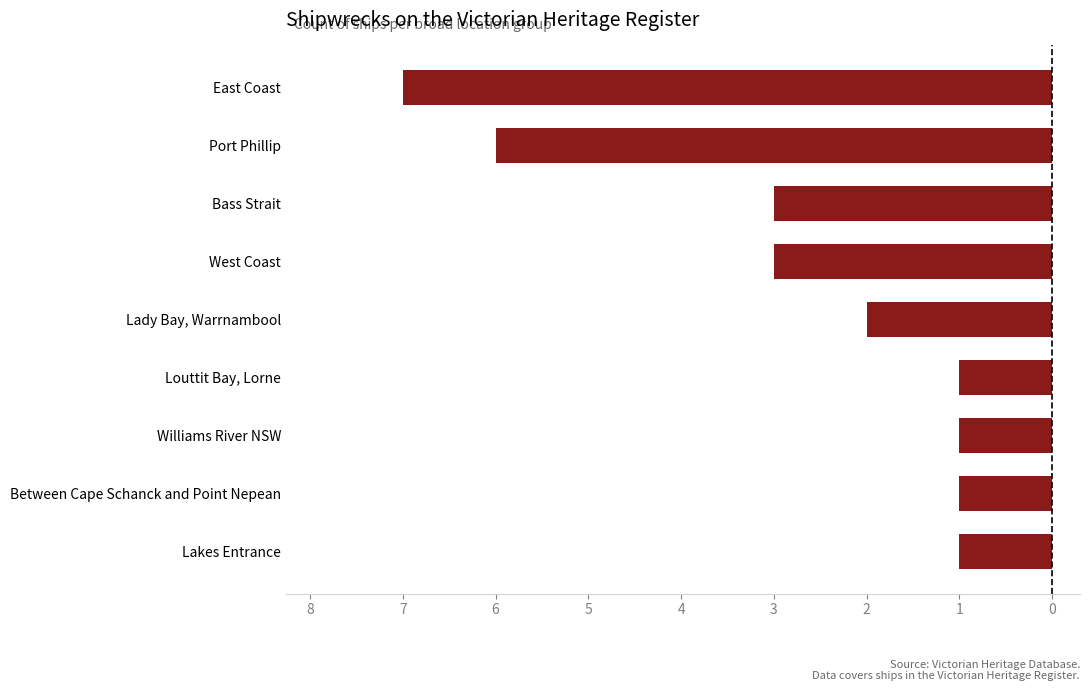

Are the bars horizontal?

Yes